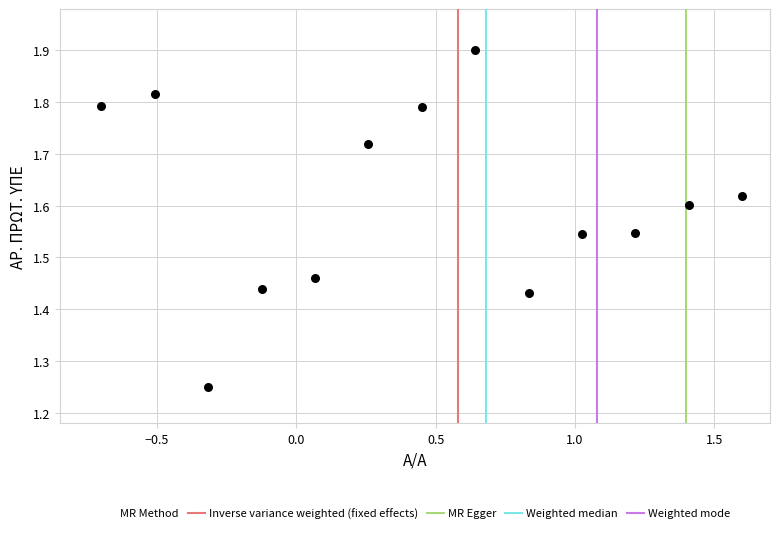

What is the range of X values (max minus min)?

2.3